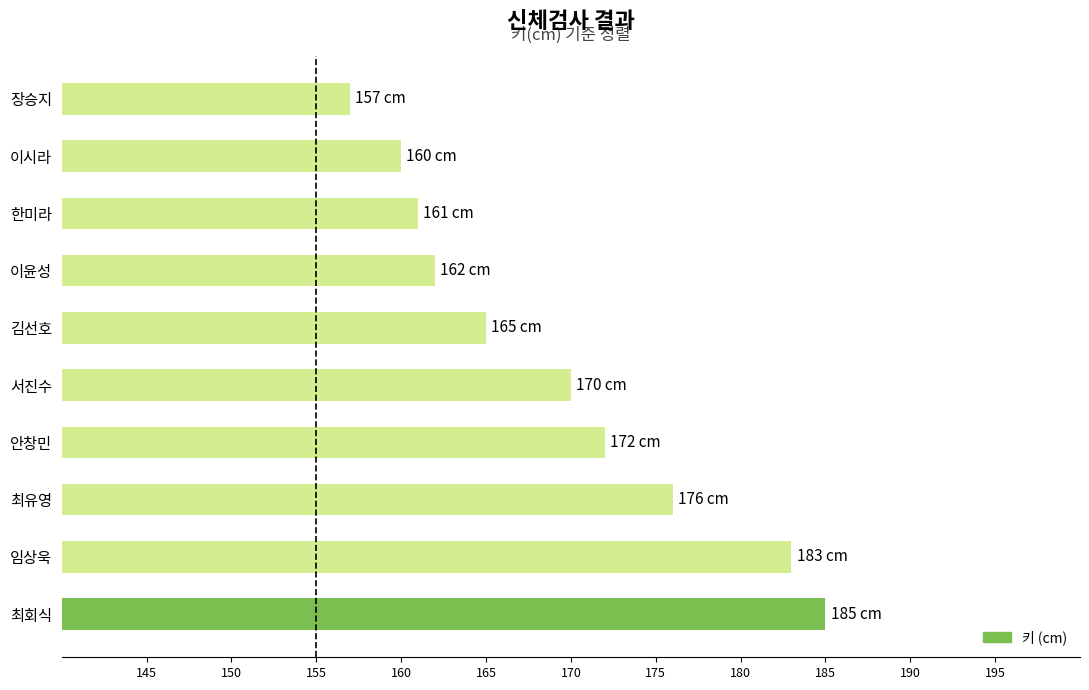

What is the sum of all values?

1691